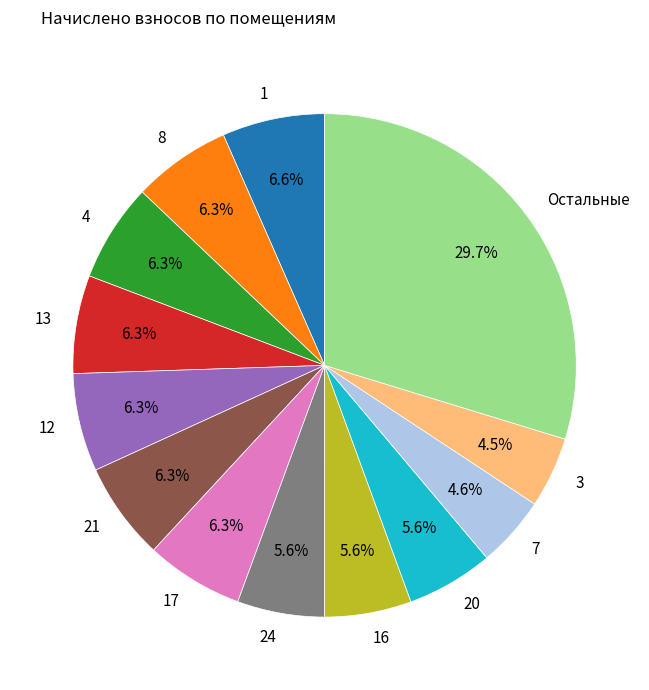

Count the number of slices in the pie.

13